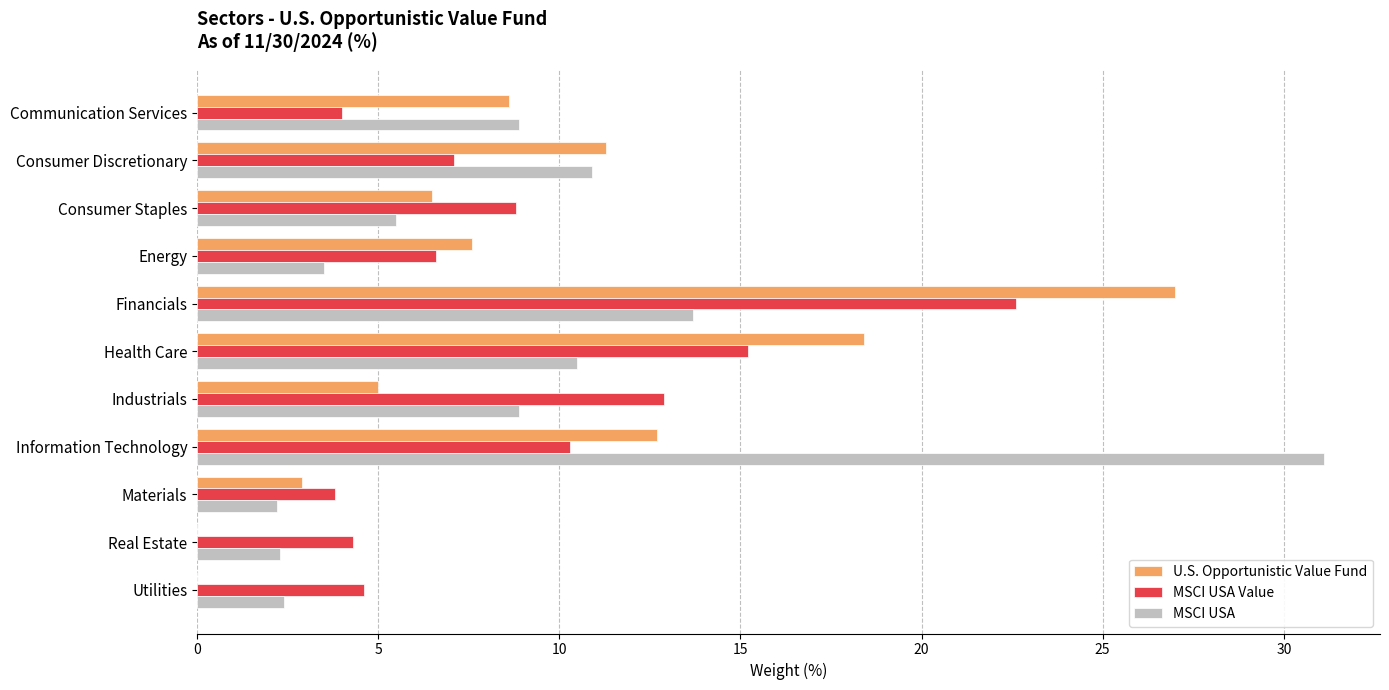

True or false: MSCI USA has a value of 8.9 at Communication Services.

True